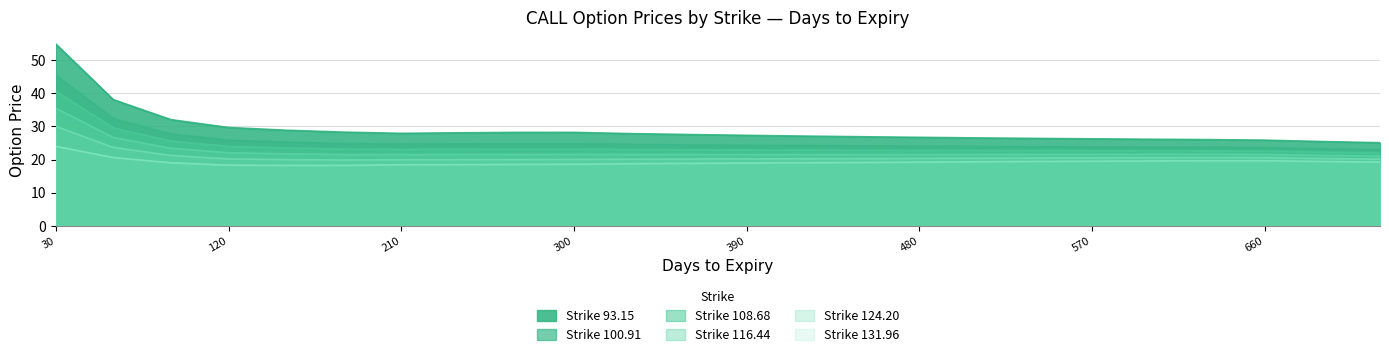

At which category is the sum across all series the highest?

30